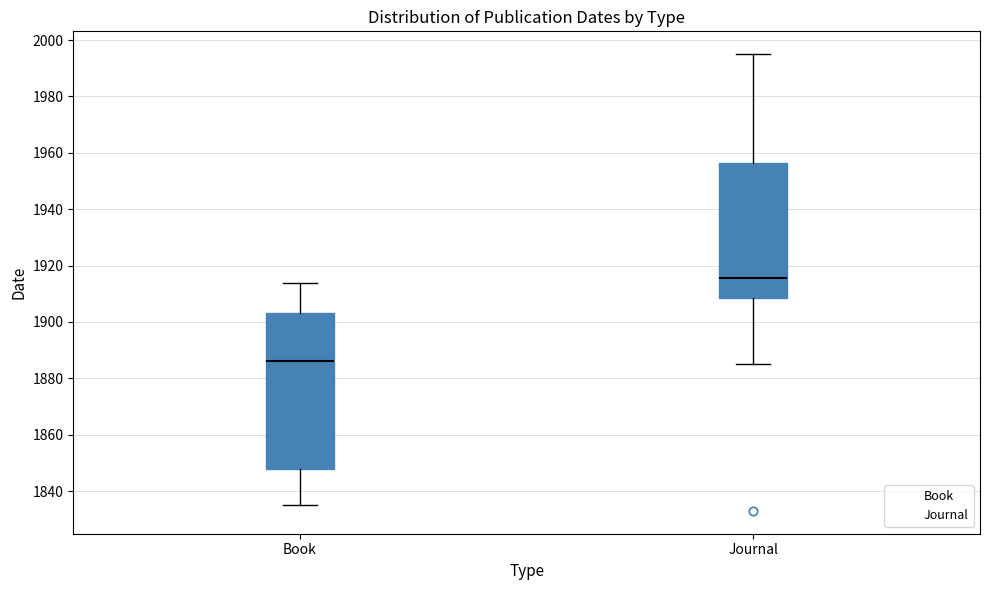

Reading left to right, transcribe this box plot: for each box, give where its median line is, the range the box spans, and where its two whiskers end, as read against the y-axis. The values are not printed on the chart, so give them approximately, as read against the axis.

Book: median 1886, box 1848 to 1904, whiskers 1836 to 1914
Journal: median 1916, box 1908 to 1956, whiskers 1886 to 1996